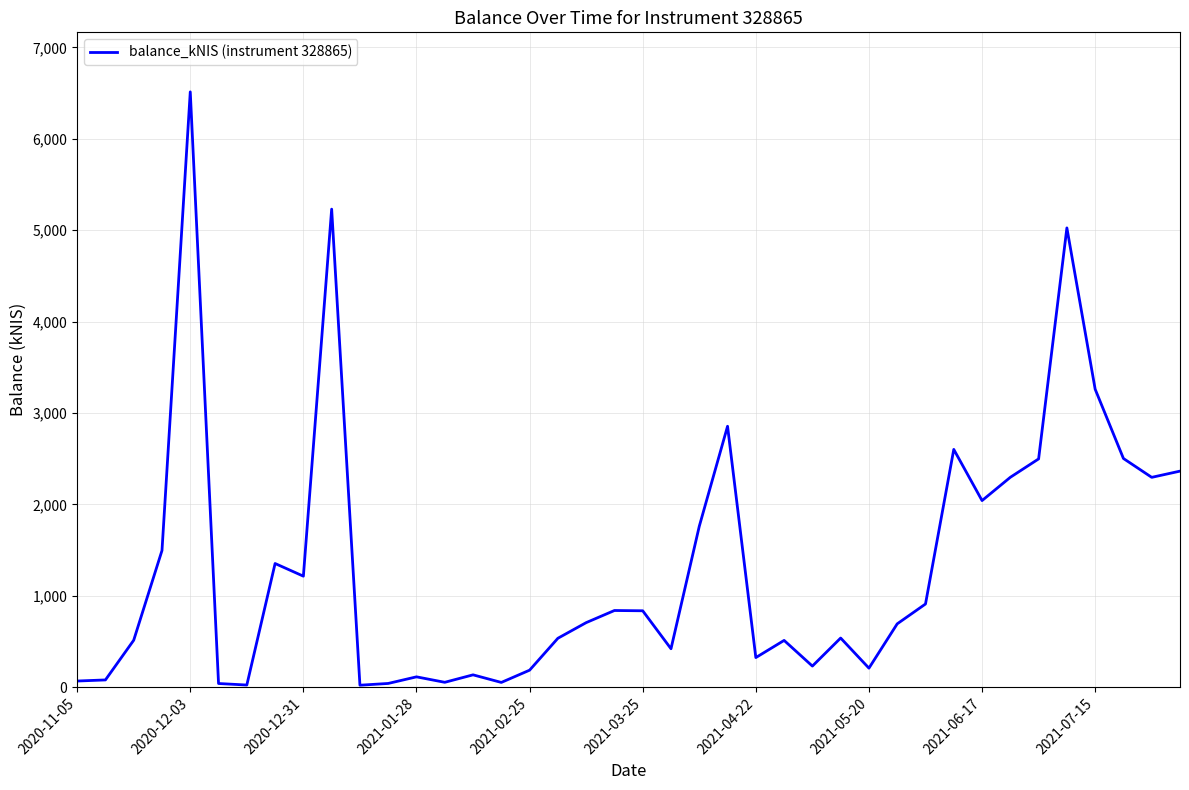

What is the maximum value shown in the chart?

6513.6